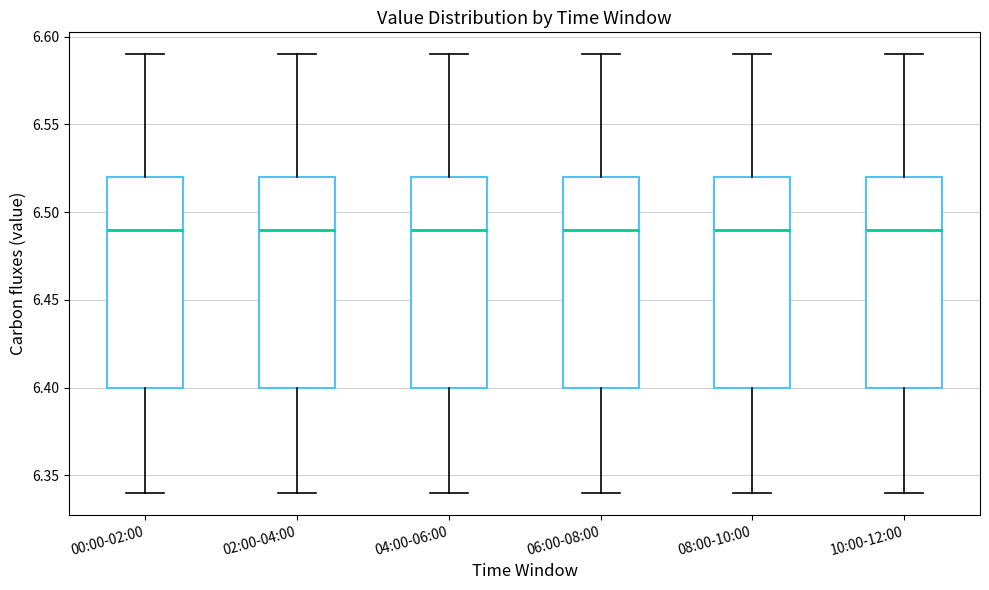

Reading left to right, read every box against the y-axis: the position of its median line, the range the box covers, and the ends of its whiskers. The values are not printed on the chart, so give them approximately, as read against the axis.

00:00-02:00: median 6.49, box 6.40 to 6.52, whiskers 6.34 to 6.59
02:00-04:00: median 6.49, box 6.40 to 6.52, whiskers 6.34 to 6.59
04:00-06:00: median 6.49, box 6.40 to 6.52, whiskers 6.34 to 6.59
06:00-08:00: median 6.49, box 6.40 to 6.52, whiskers 6.34 to 6.59
08:00-10:00: median 6.49, box 6.40 to 6.52, whiskers 6.34 to 6.59
10:00-12:00: median 6.49, box 6.40 to 6.52, whiskers 6.34 to 6.59